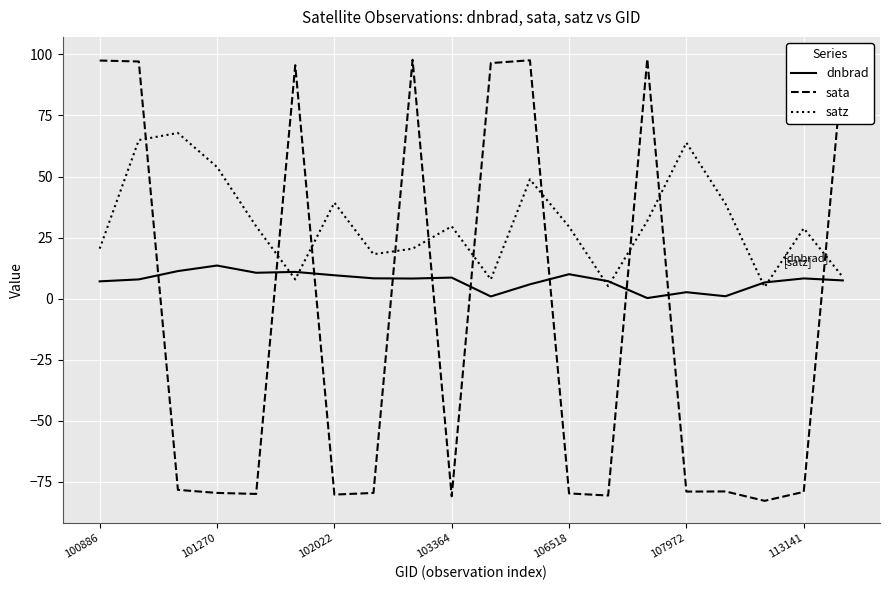

What is the difference between the maximum and minimum values in the dnbrad series?

13.3